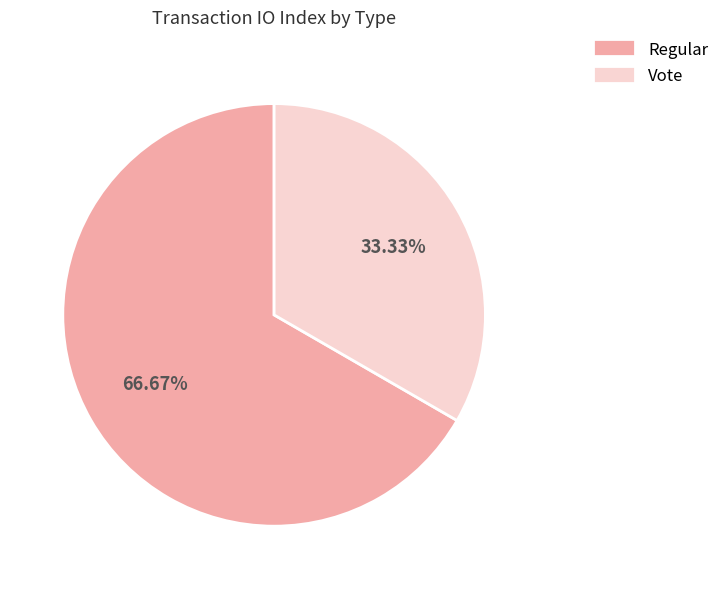

What is the largest slice in the pie chart?

Regular